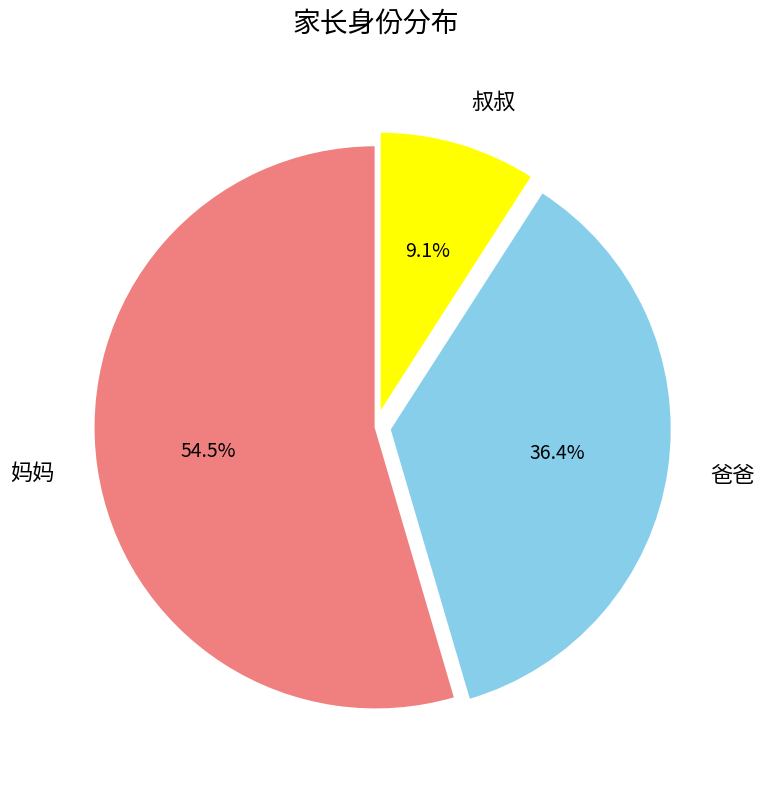

Which has a higher value, 爸爸 or 叔叔?

爸爸